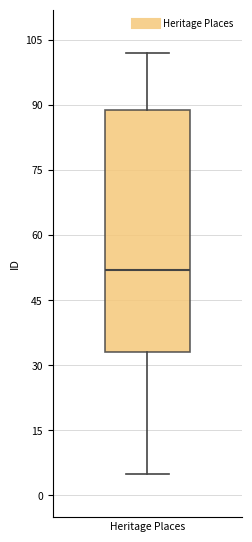

Where does the median line of the box for Heritage Places sit on the y-axis? The values are not printed on the chart, so give them approximately, as read against the axis.

52